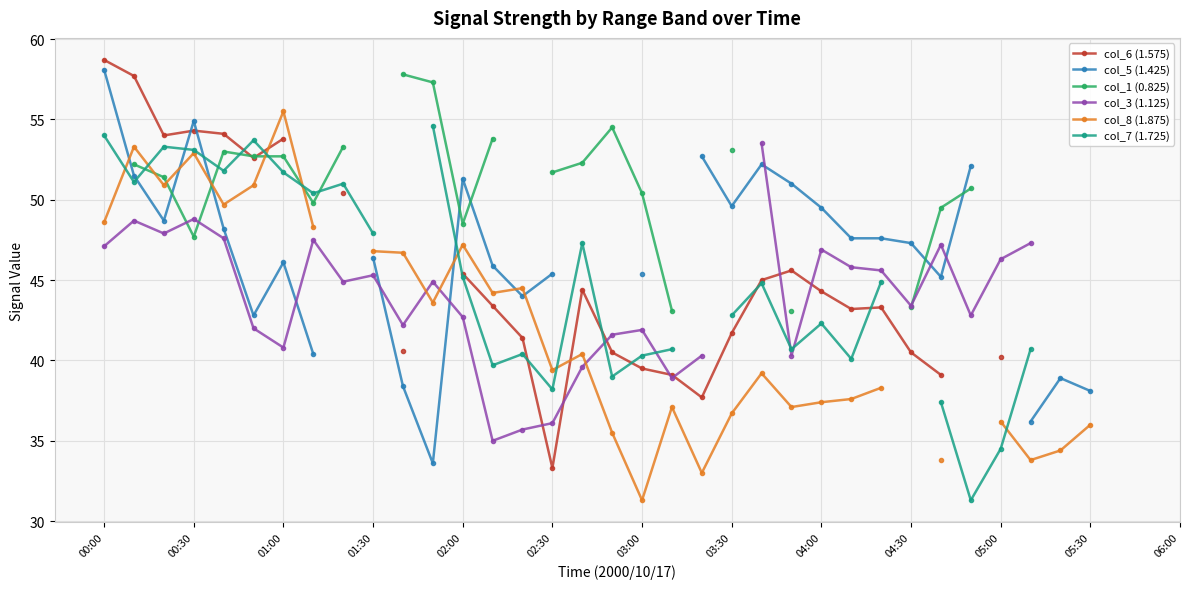

Is the value of col_3 (1.125) at 18 greater than the value of col_7 (1.725) at 25?

Yes